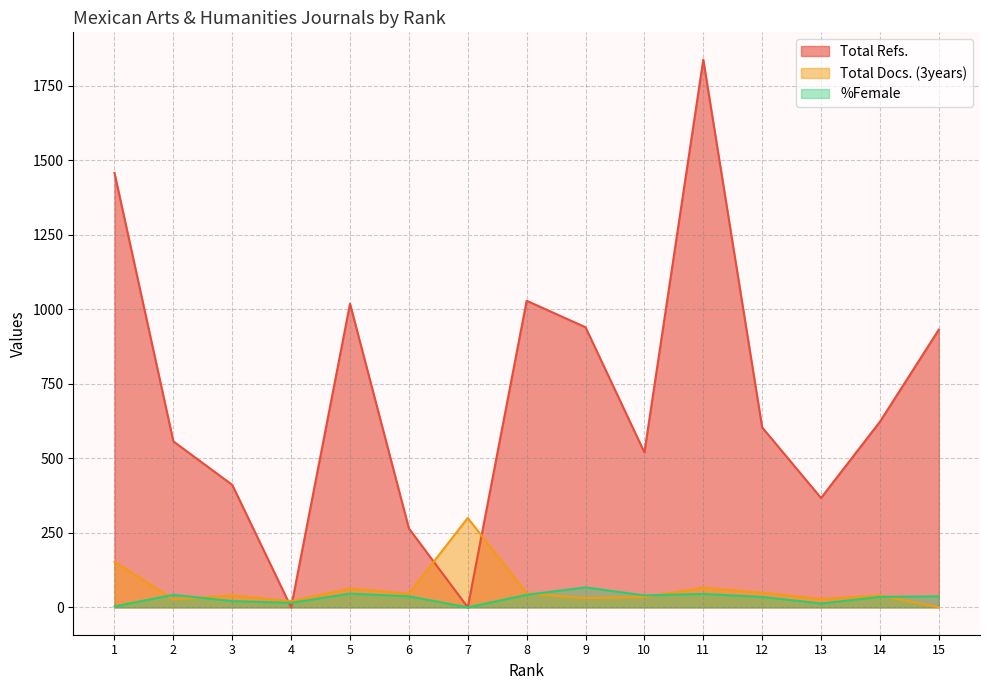

Is the value of Total Docs. (3years) at 4 greater than the value of %Female at 7?

Yes